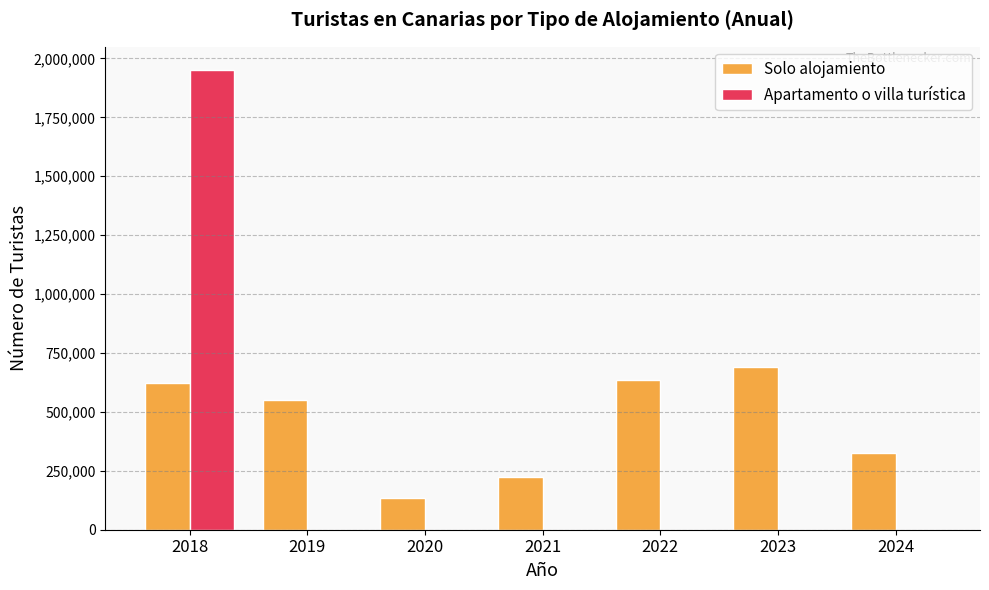

Which series changed the most between 2018 and 2023?

Apartamento o villa turística